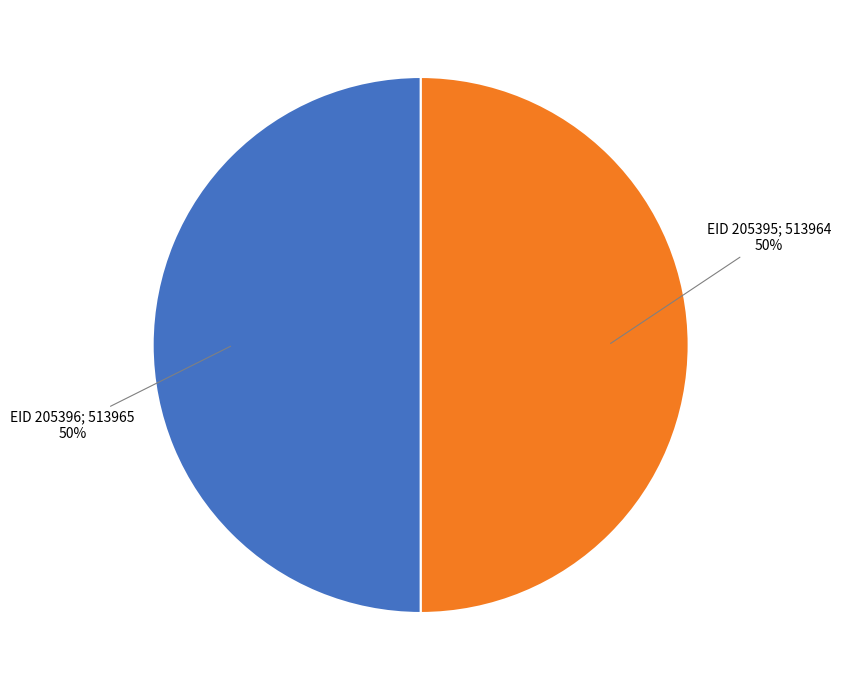

How many slices are in this pie chart?

2